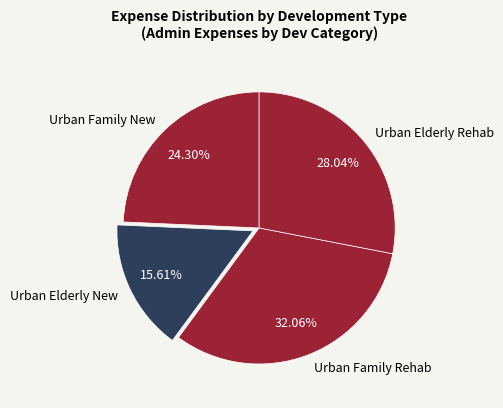

Combined, do Urban Family Rehab and Urban Elderly New account for over 50%?

No